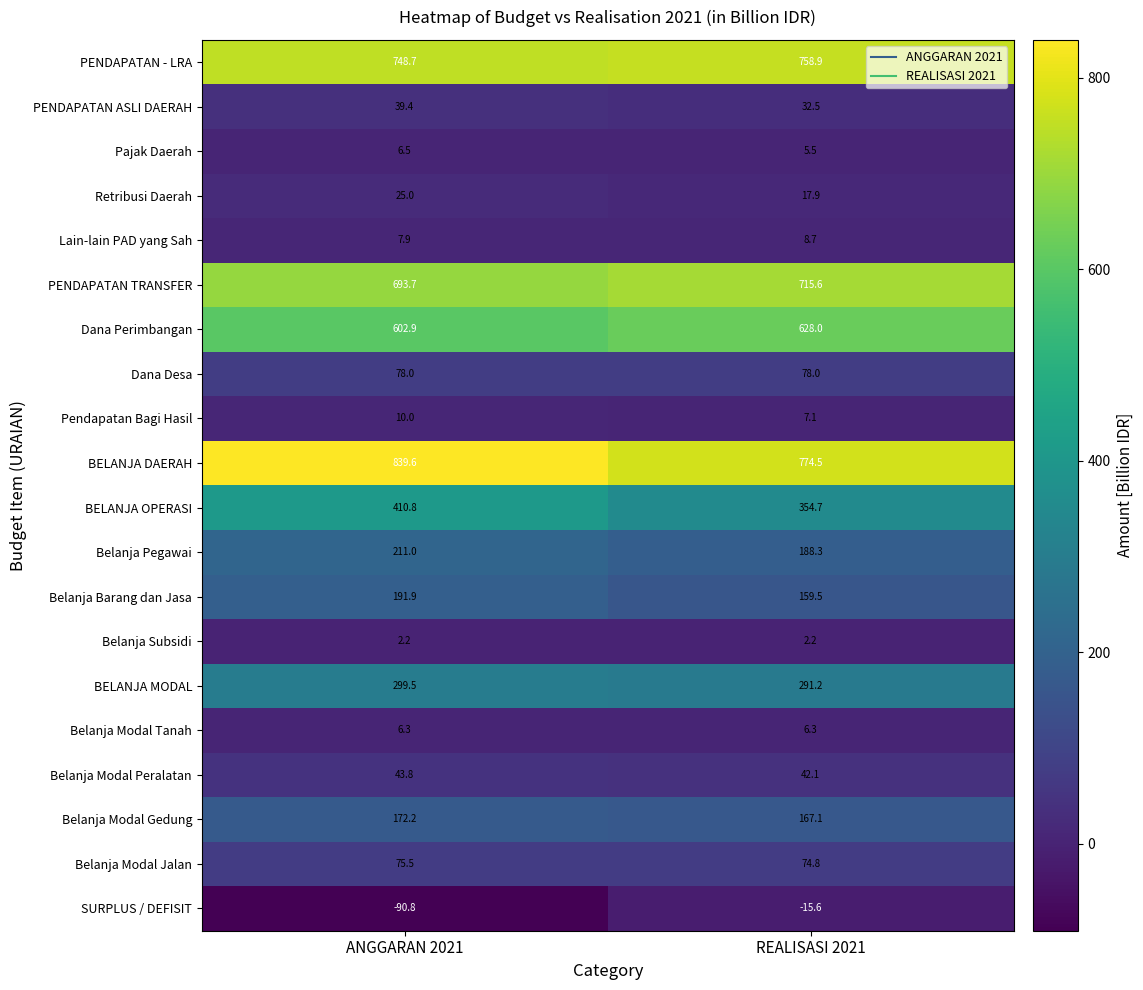

The value of Belanja Barang dan Jasa at REALISASI 2021 is 159.5. True or false?

True